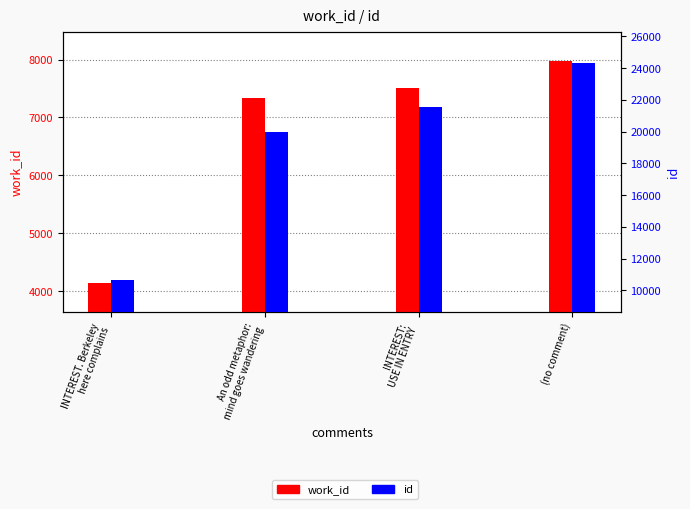

What is the label of the 4th bar from the right?

INTEREST. Berkeley
here complains